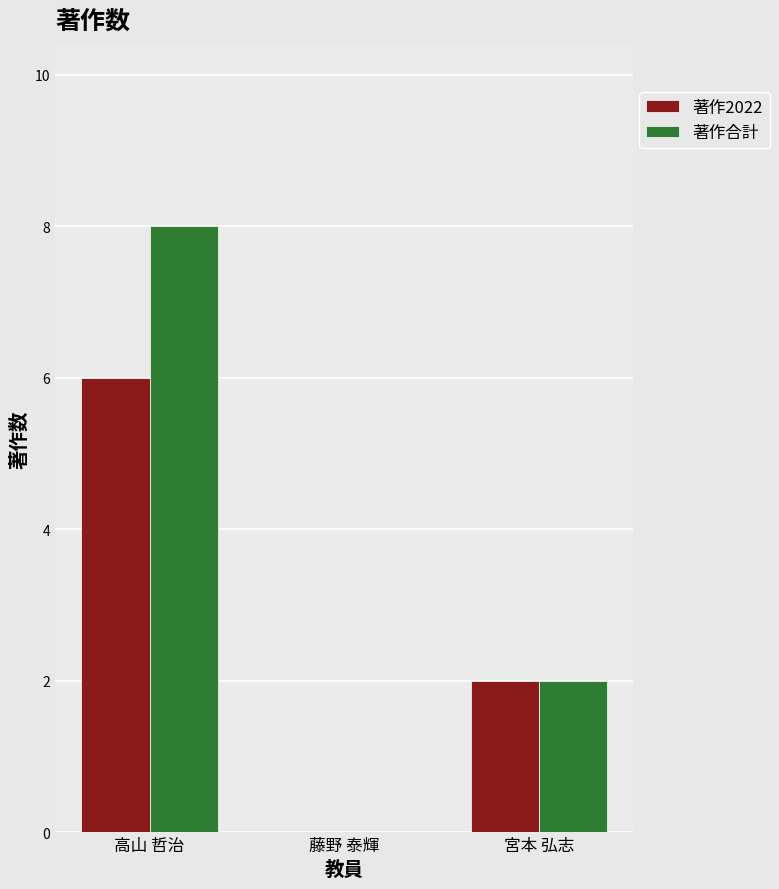

At which label does 著作合計 first exceed 2?

高山 哲治